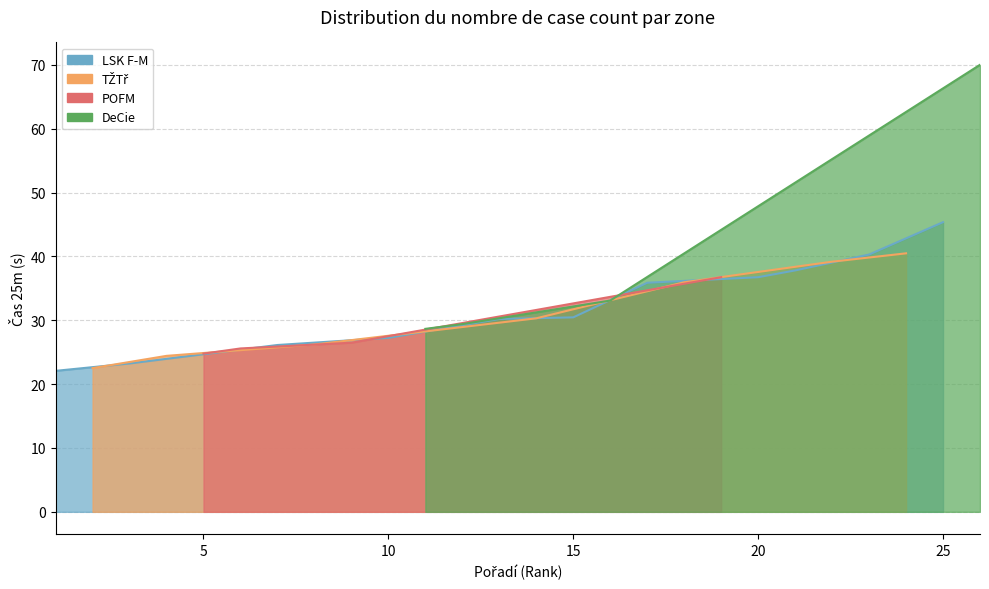

How many data points in DeCie are less than 26?

2